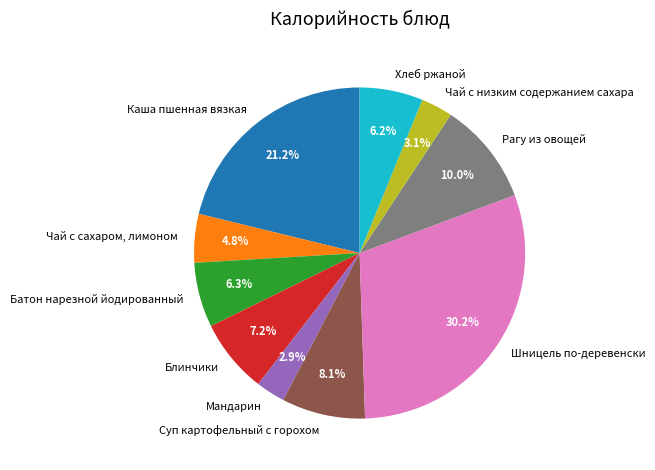

What percentage is the Суп картофельный с горохом slice, to the nearest percent?

8%